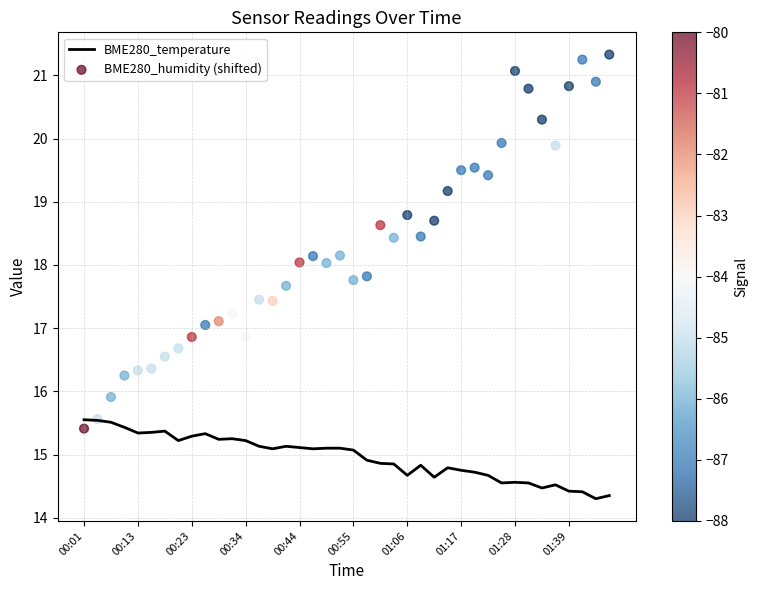

Which series has the widest spread of Y values?

BME280_humidity (shifted)